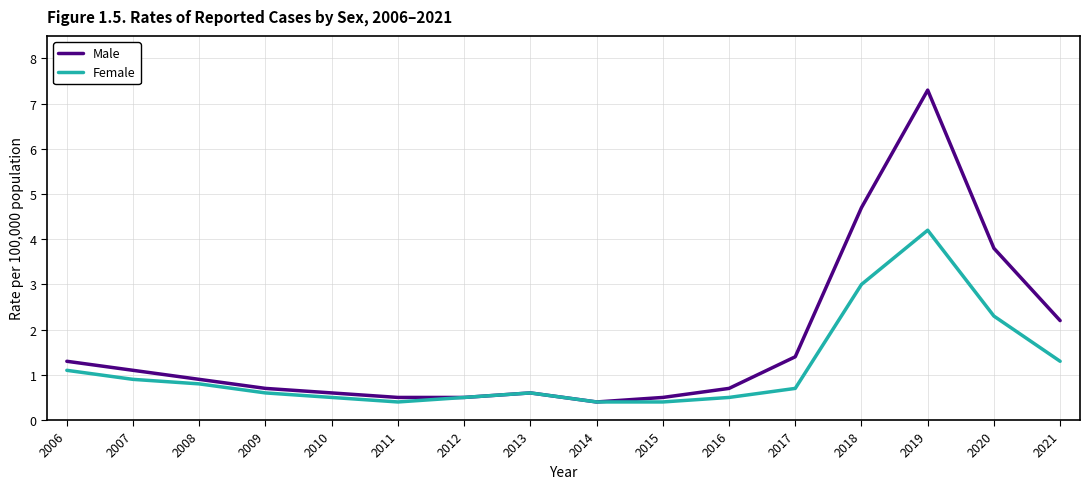

At 2018, list the series in order from smallest to largest.

Female, Male